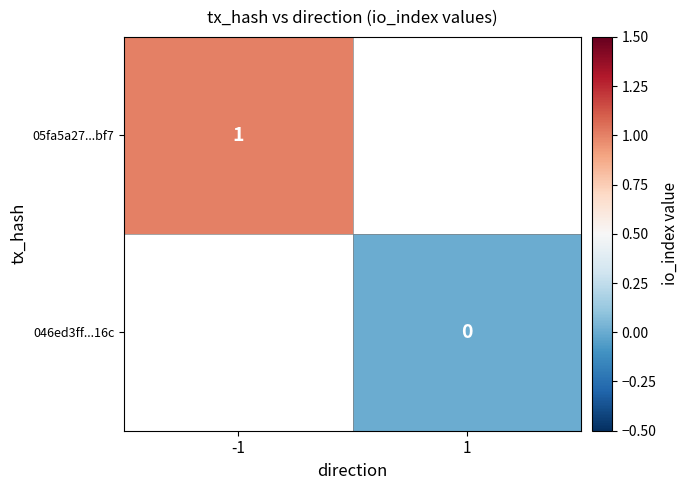

Between -1 and 1, which is larger?

1